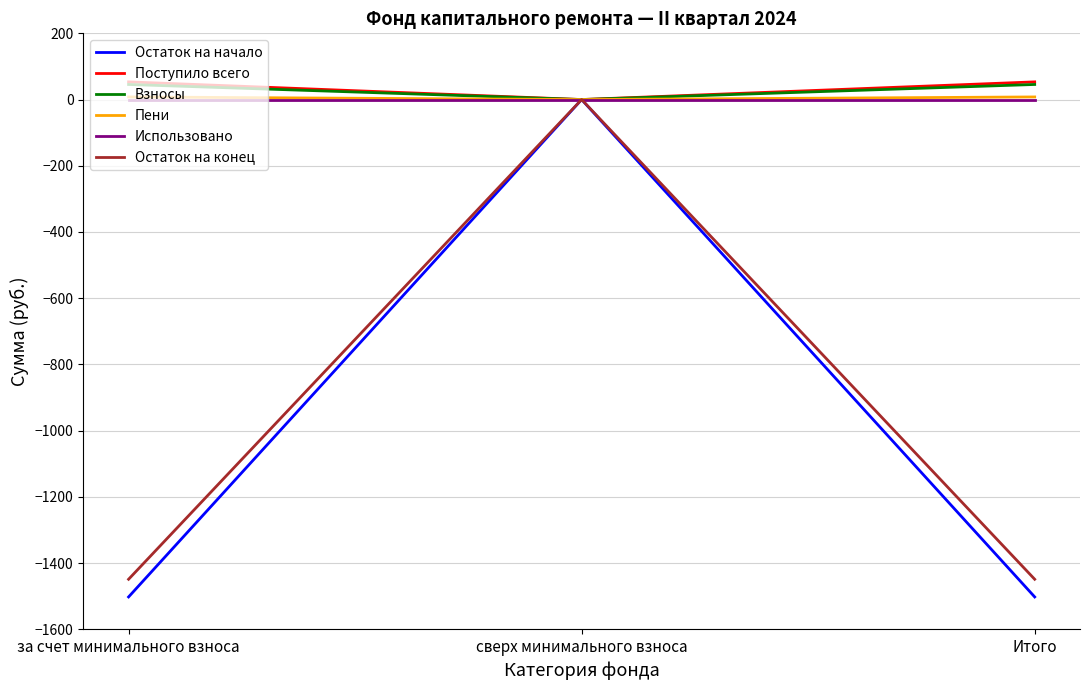

The value of Остаток на конец at Итого is -1449.1. True or false?

True